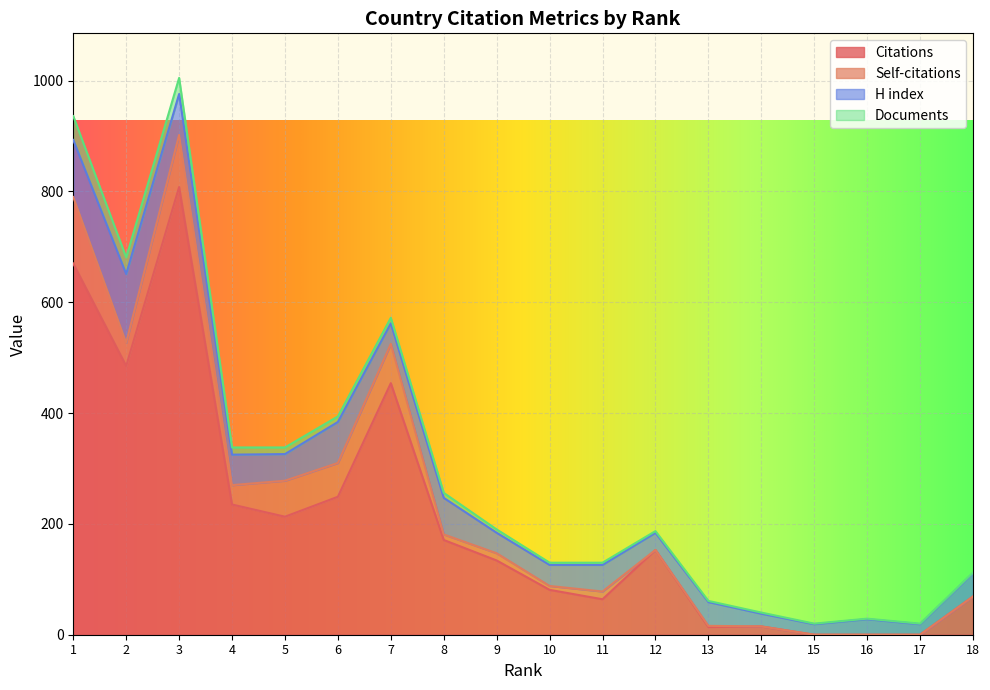

What is the maximum value shown in the chart?

808